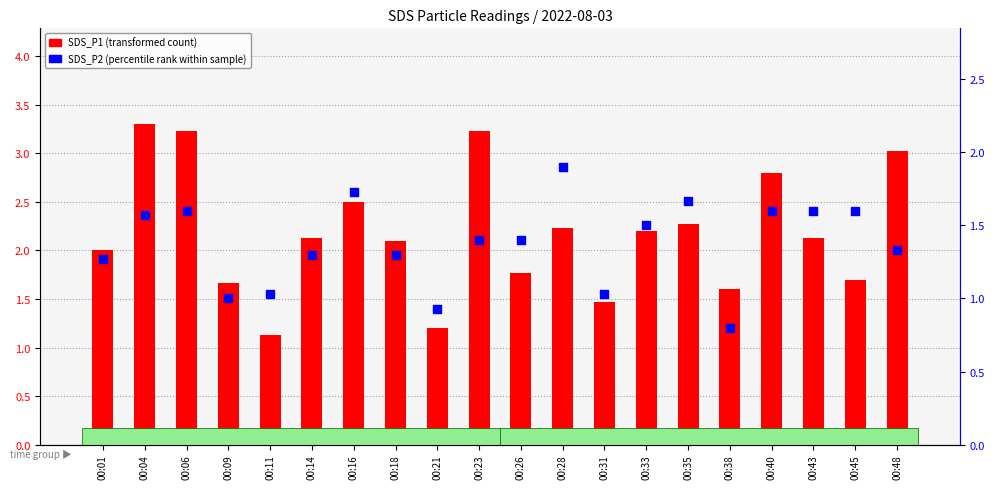

What are all the series names shown in the legend?

SDS_P1 (transformed count), SDS_P2 (percentile rank within sample)